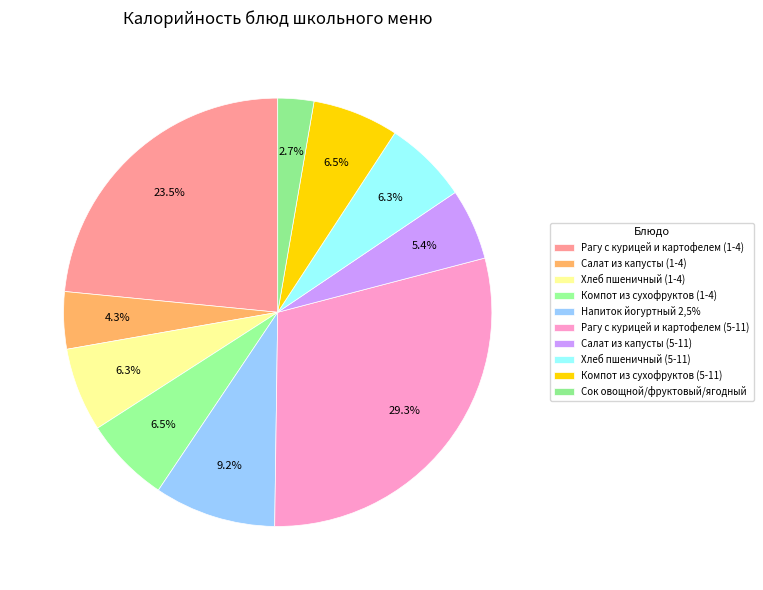

Which slice is the largest?

Рагу с курицей и картофелем (5-11)